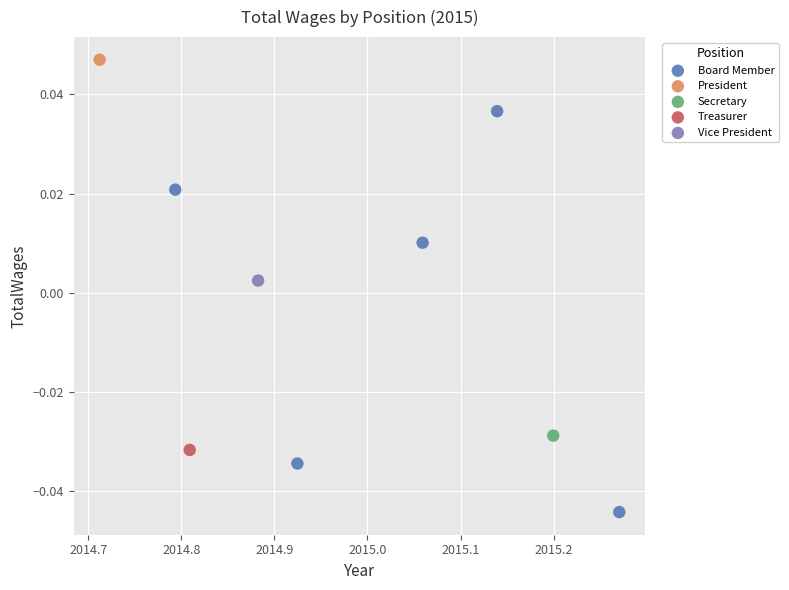

What are all the series names shown in the legend?

Board Member, President, Secretary, Treasurer, Vice President